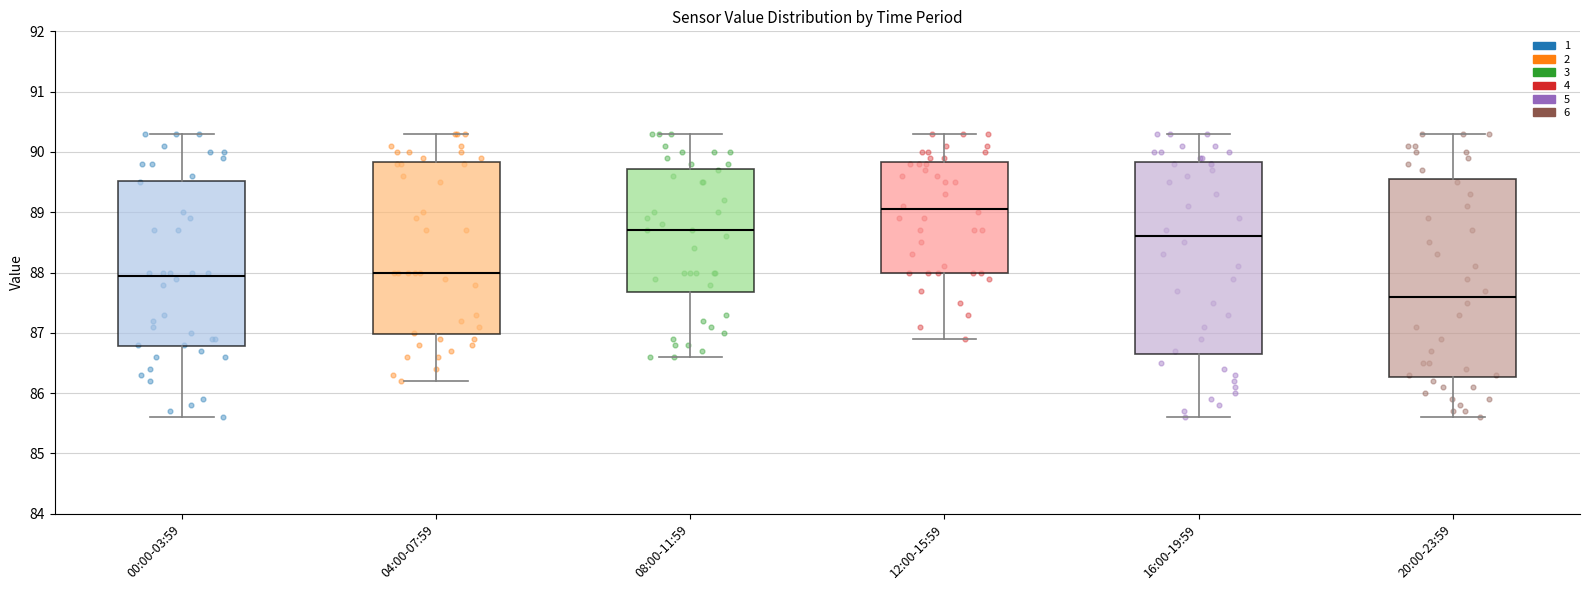

Reading left to right, transcribe this box plot: for each box, give where its median line is, the range the box spans, and where its two whiskers end, as read against the y-axis. The values are not printed on the chart, so give them approximately, as read against the axis.

00:00-03:59: median 88.0, box 86.8 to 89.5, whiskers 85.6 to 90.3
04:00-07:59: median 88.0, box 87.0 to 89.8, whiskers 86.2 to 90.3
08:00-11:59: median 88.7, box 87.7 to 89.7, whiskers 86.6 to 90.3
12:00-15:59: median 89.1, box 88.0 to 89.8, whiskers 86.9 to 90.3
16:00-19:59: median 88.6, box 86.7 to 89.8, whiskers 85.6 to 90.3
20:00-23:59: median 87.6, box 86.3 to 89.6, whiskers 85.6 to 90.3